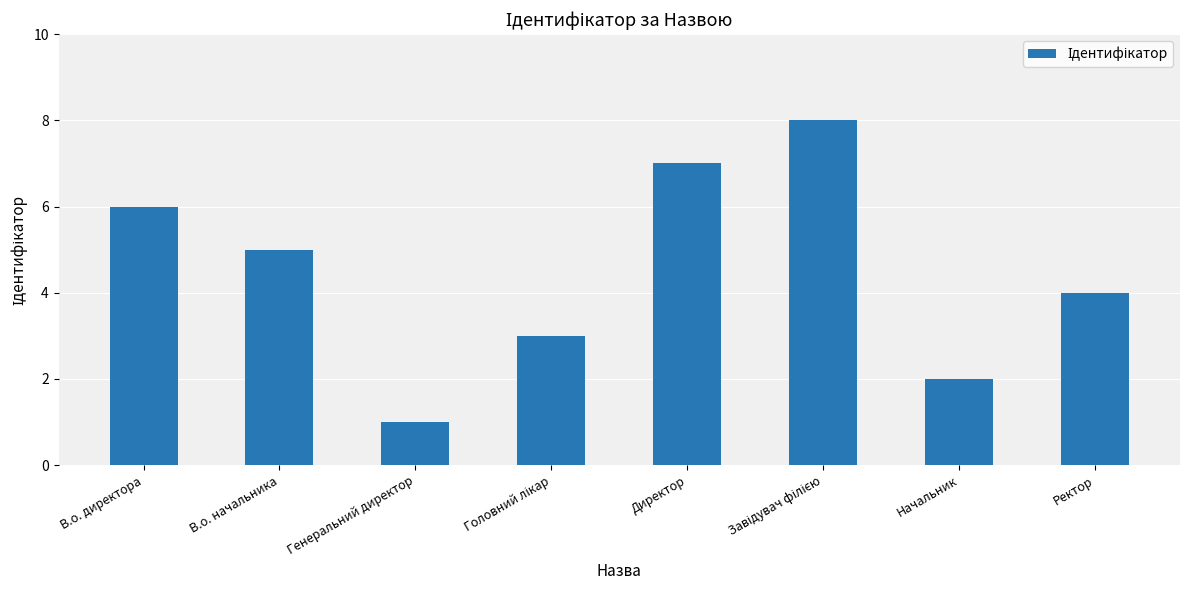

What is the change in value from Генеральний директор to Ректор?

+3